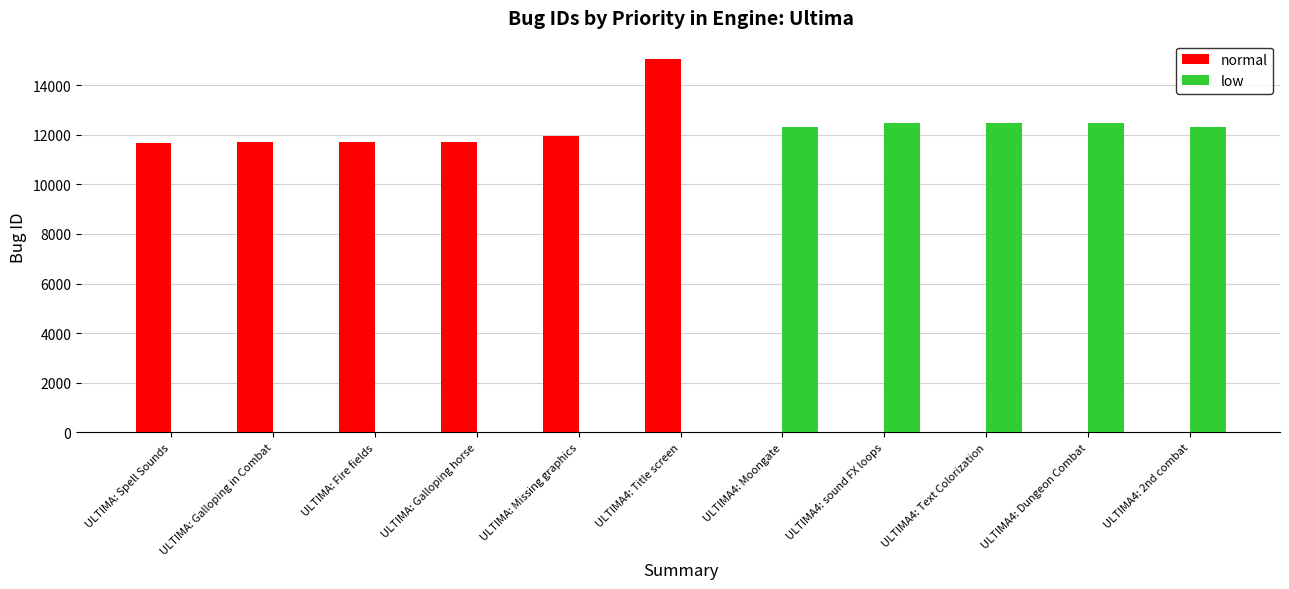

How many distinct data groups are displayed?

2